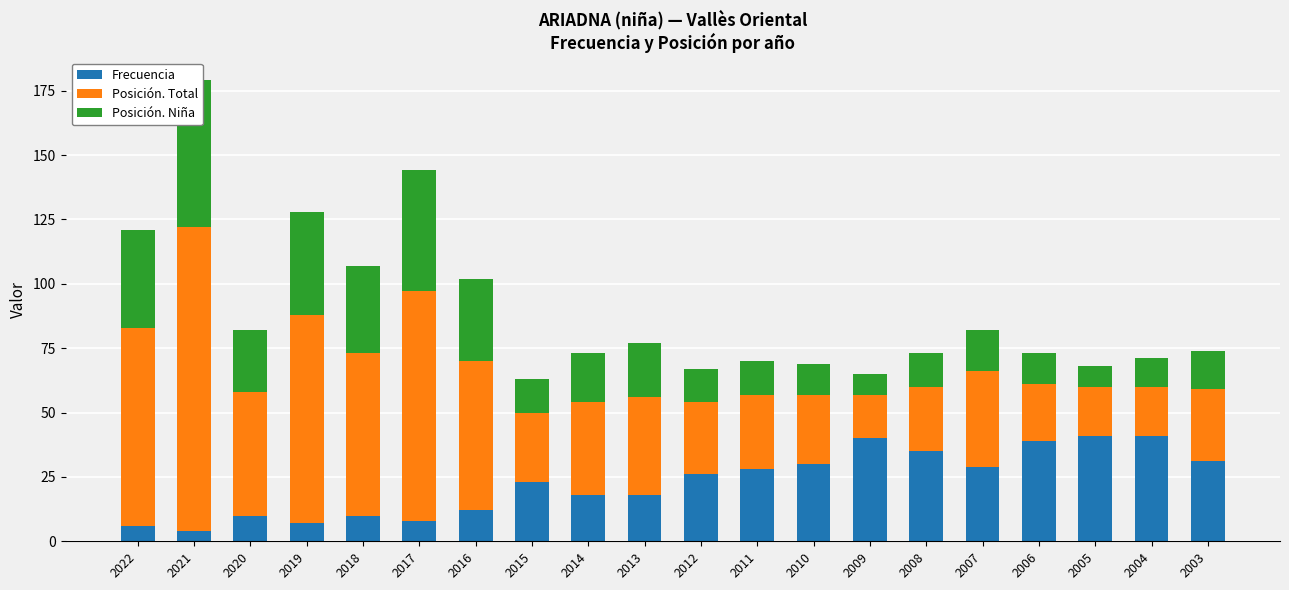

What is the value of the Frecuencia bar at the 20th from the left?

31